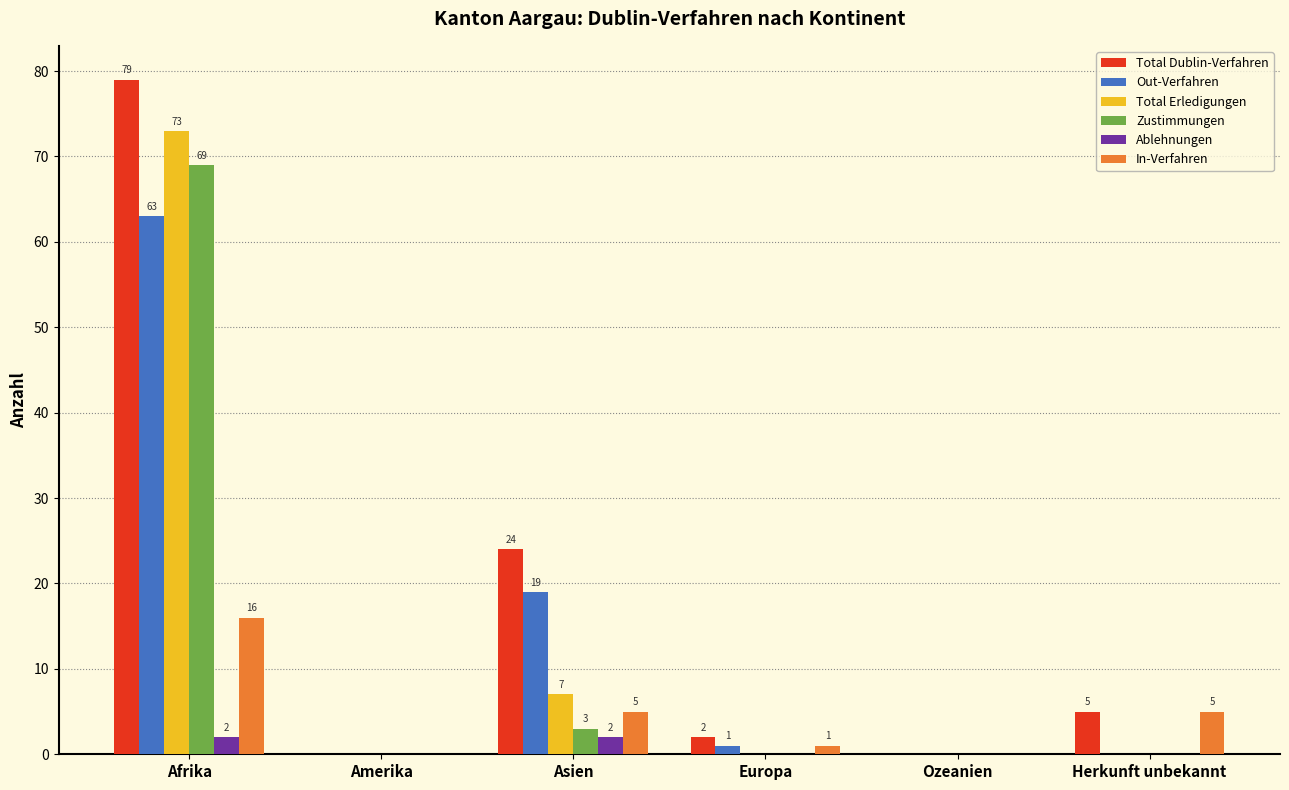

What is the sum of the Out-Verfahren values at Amerika and Afrika?

63